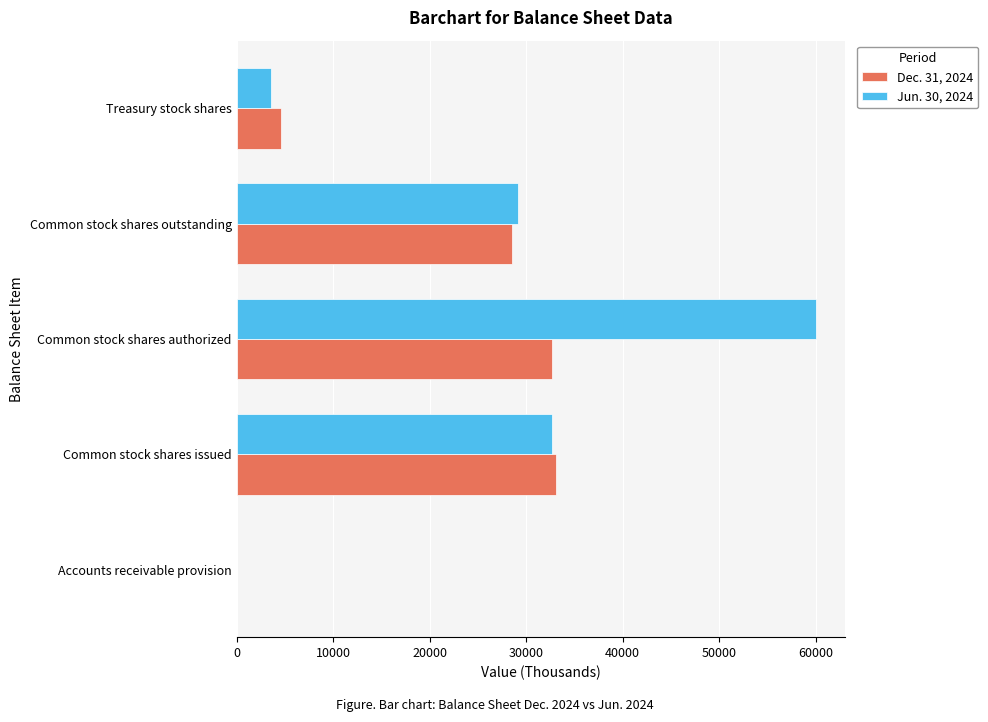

What are all the series names shown in the legend?

Dec. 31, 2024, Jun. 30, 2024